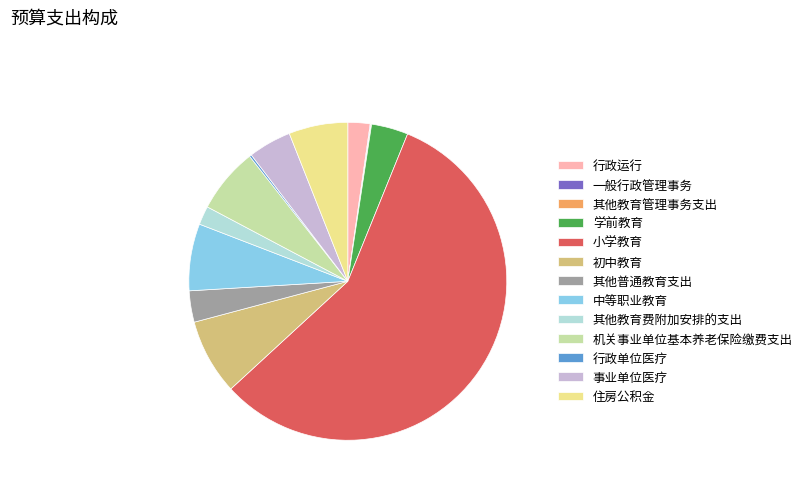

Between 事业单位医疗 and 其他教育费附加安排的支出, which is larger?

事业单位医疗